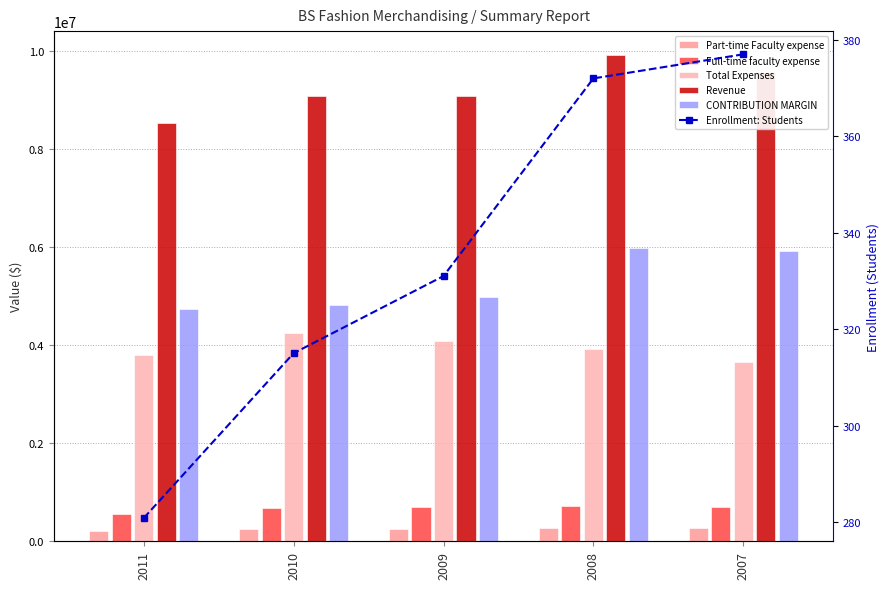

What is the sum of all Total Expenses values?

19718323.1